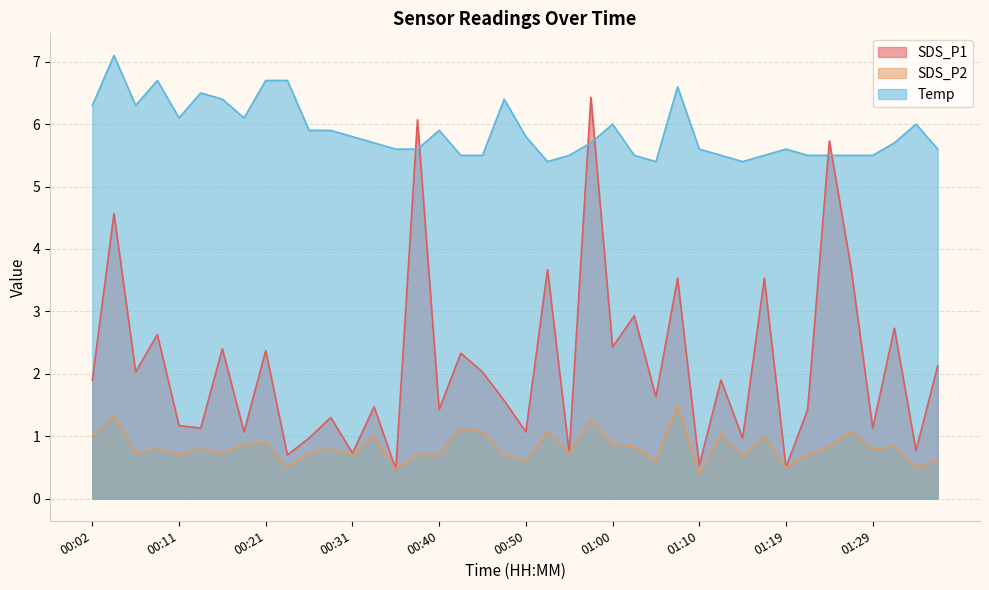

Between which two adjacent categories do SDS_P1 and Temp first intersect?

00:36 and 00:38